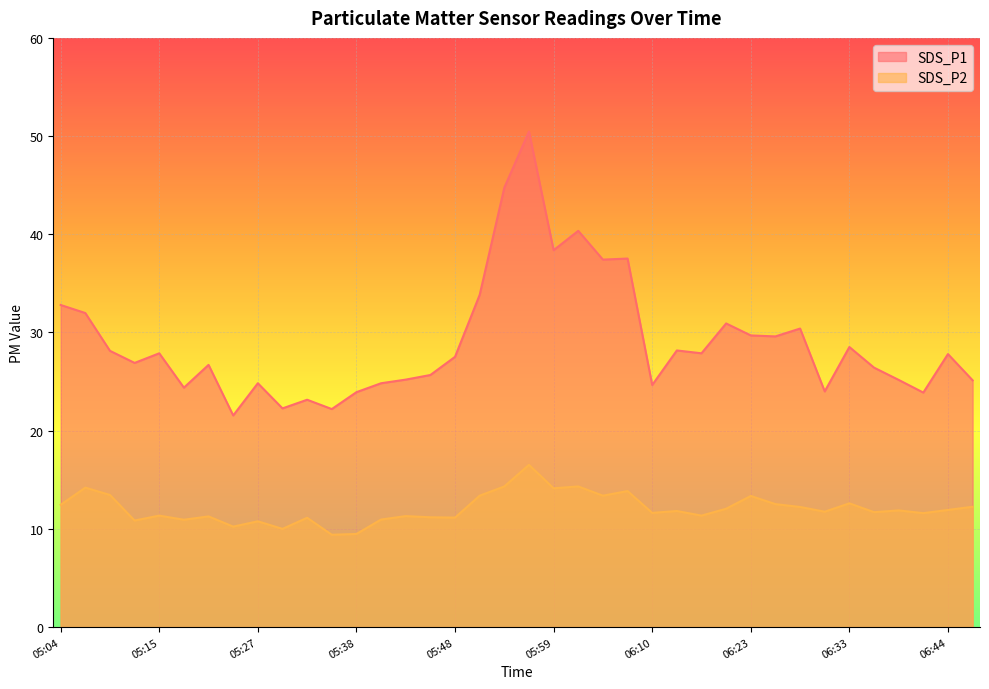

Which category has the lowest value across all series?

05:35